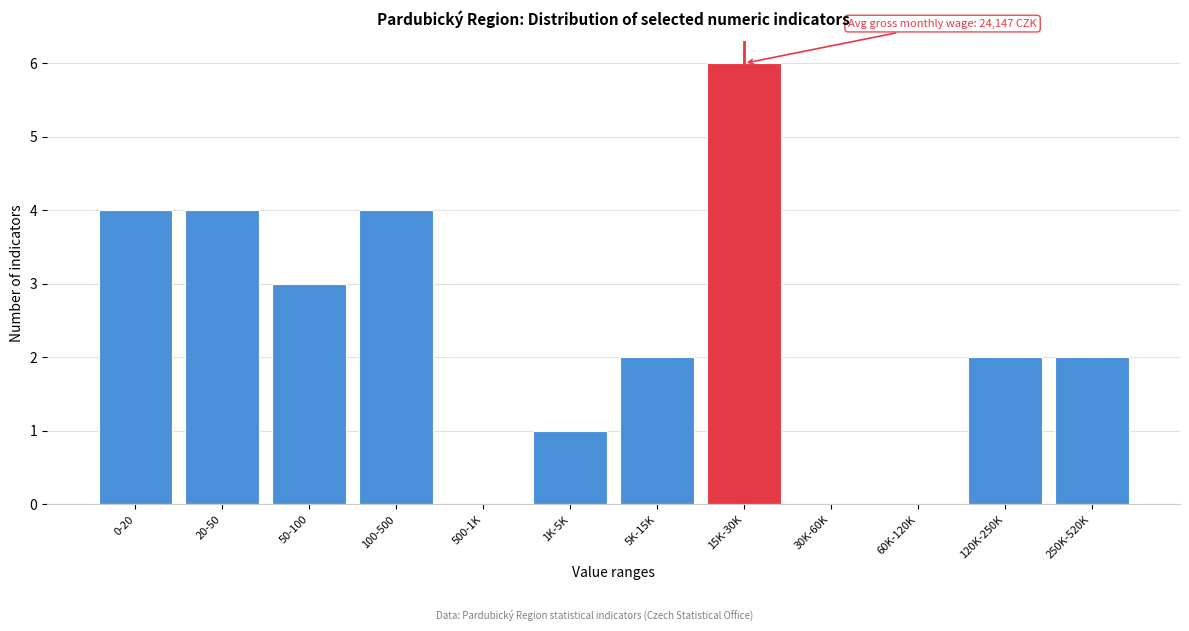

Reading left to right, what are all the values shown in this chart?

0-20=4	20-50=4	50-100=3	100-500=4	500-1K=0	1K-5K=1	5K-15K=2	15K-30K=6	30K-60K=0	60K-120K=0	120K-250K=2	250K-520K=2